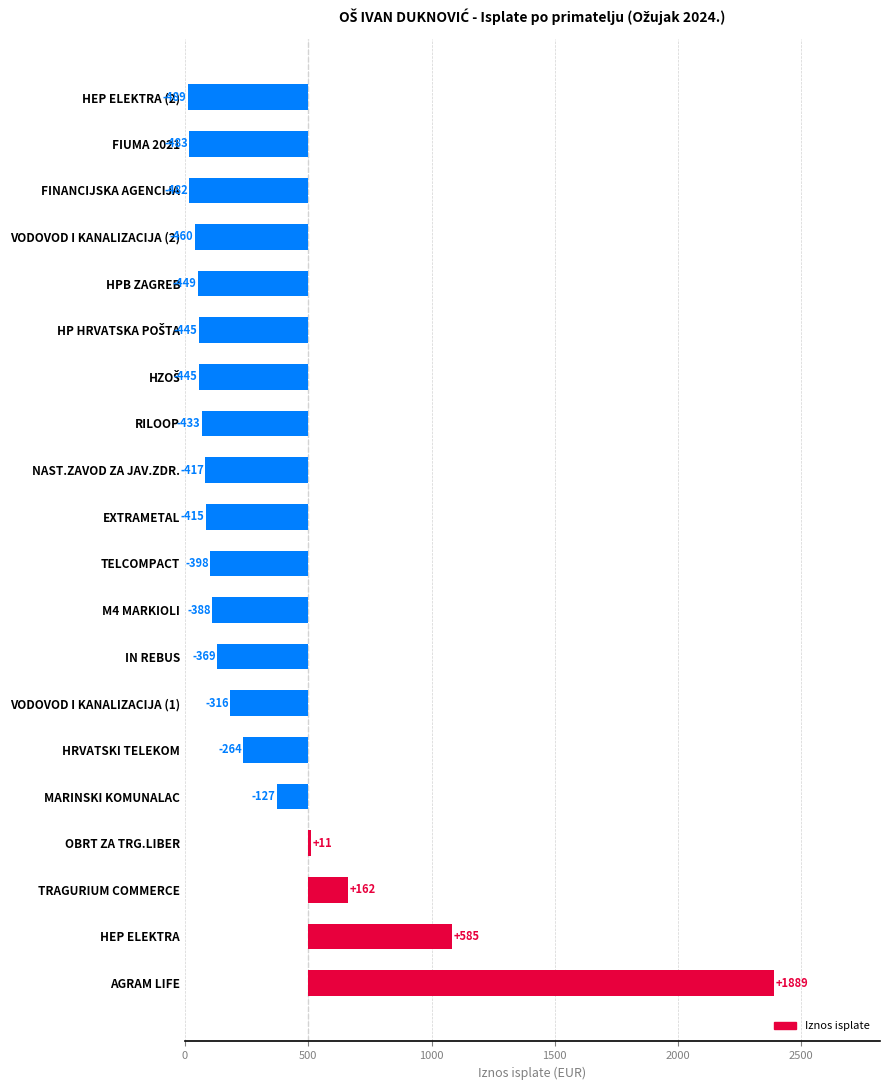

What is the difference between the second highest and second lowest values?

1067.9